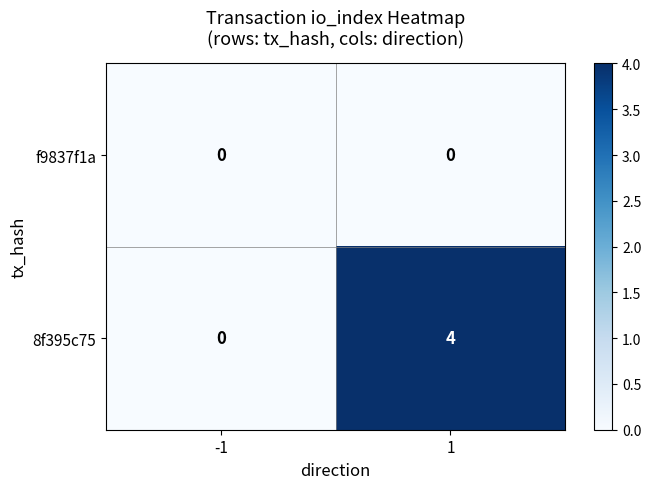

Reading left to right, extract all data points from this chart.

f9837f1a: 0	0
8f395c75: 0	4